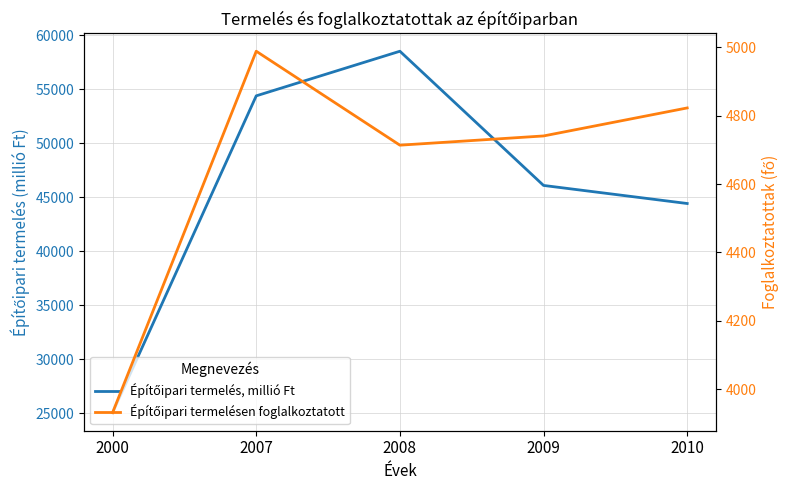

At which label does Építőipari termelésen foglalkoztatott reach its minimum?

2000